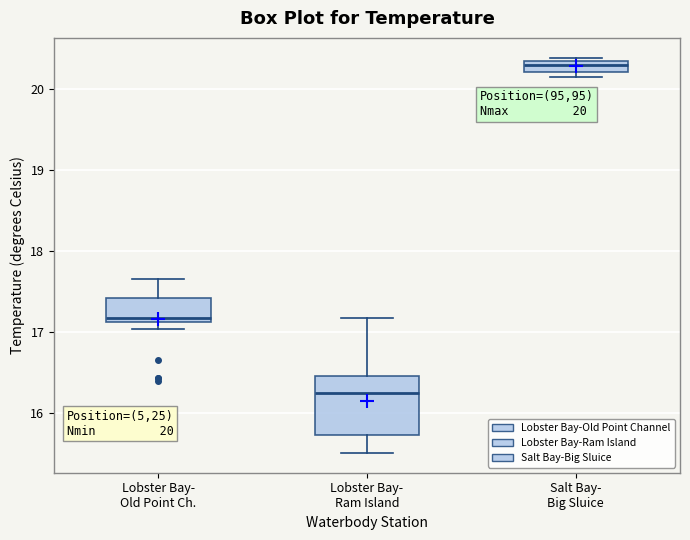

Which box has the lowest median line?

Lobster Bay- Ram Island